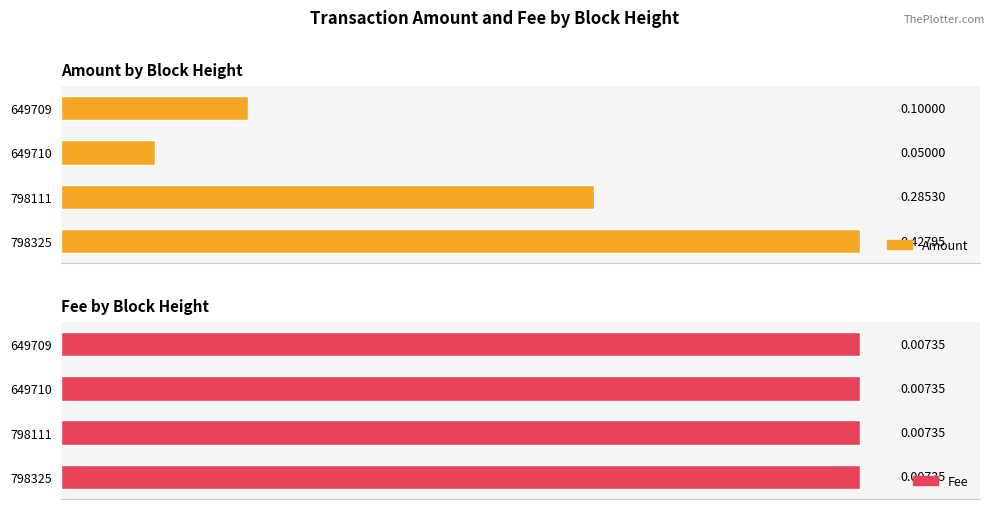

Which series has the largest range (max minus min)?

Amount